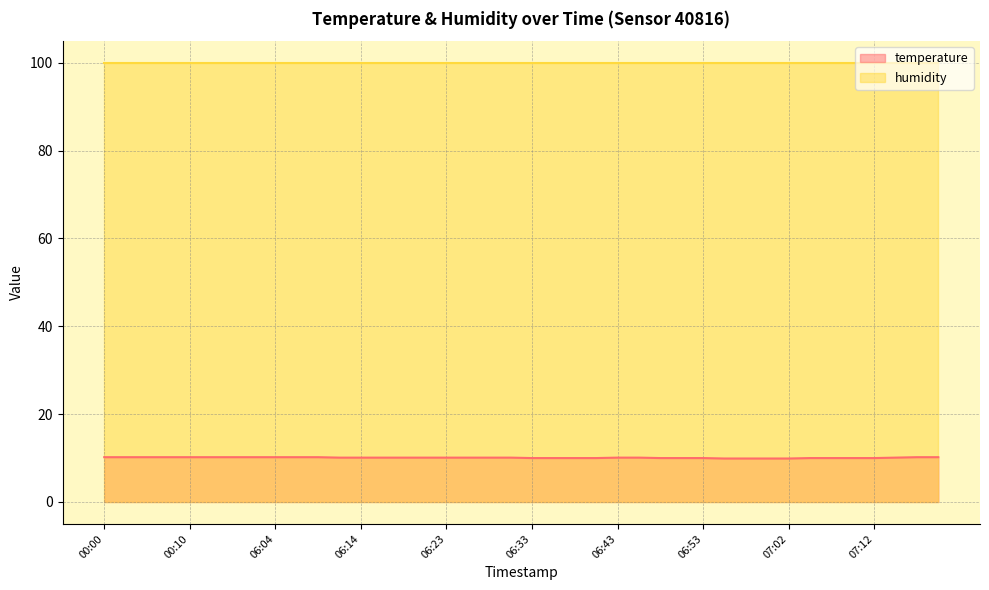

List the labels in order of value, smallest first.

06:55, 06:57, 07:00, 07:02, 06:33, 06:36, 06:38, 06:40, 06:48, 06:50, 06:53, 07:05, 07:07, 07:10, 07:12, 06:11, 06:14, 06:16, 06:19, 06:21, 06:23, 06:26, 06:28, 06:31, 06:43, 06:45, 07:15, 00:00, 00:02, 00:05, 00:07, 00:10, 00:12, 00:15, 06:02, 06:04, 06:06, 06:09, 07:17, 07:20